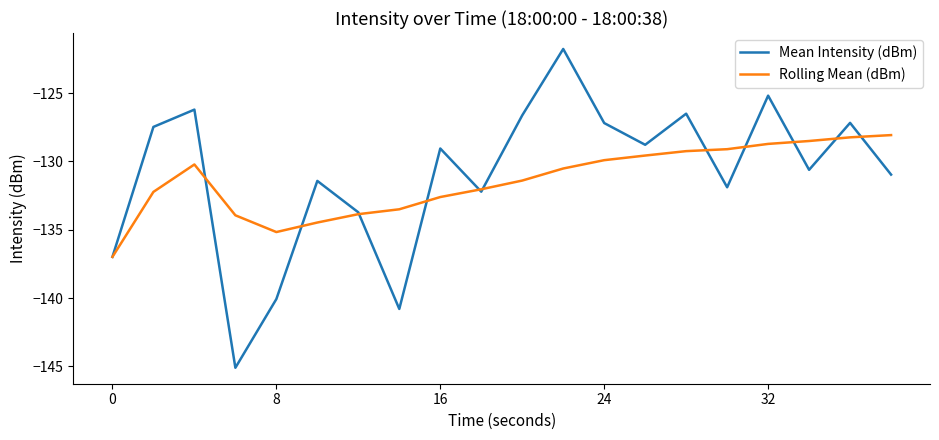

How many values in the Mean Intensity (dBm) series are below -129?

11